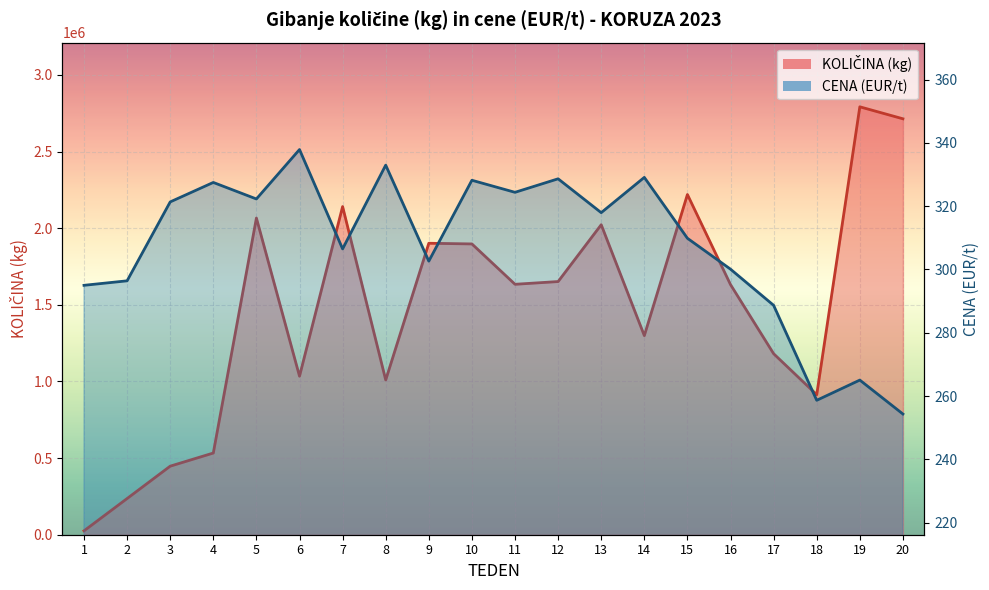

What is the greatest value displayed?

2792138.0